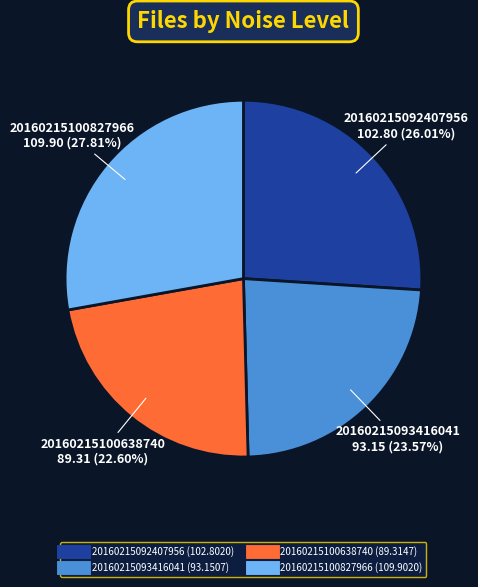

How many segments does this pie chart have?

4